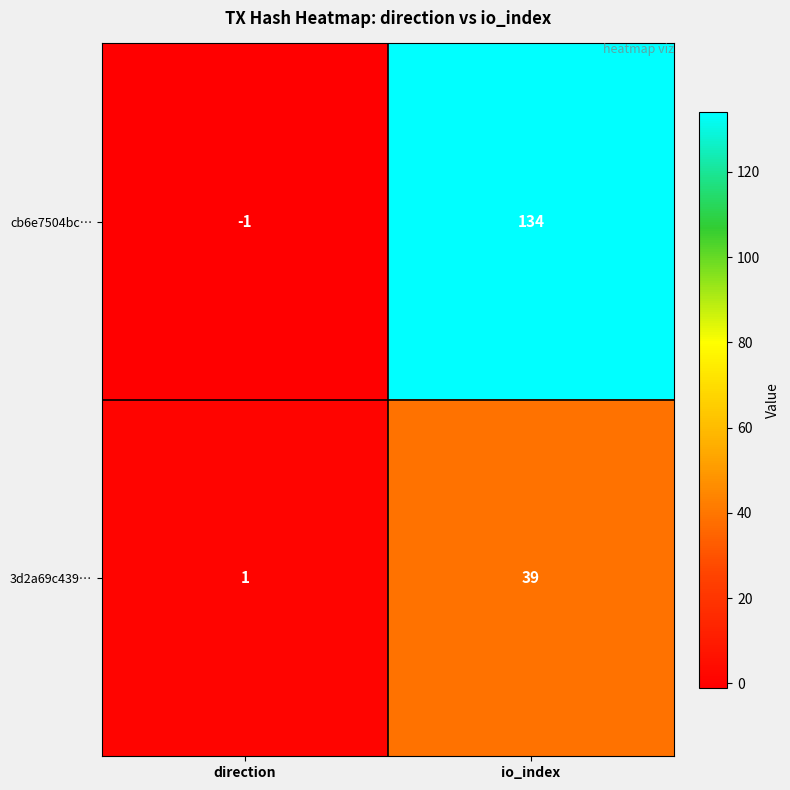

Which series has the largest range (max minus min)?

cb6e7504bc…